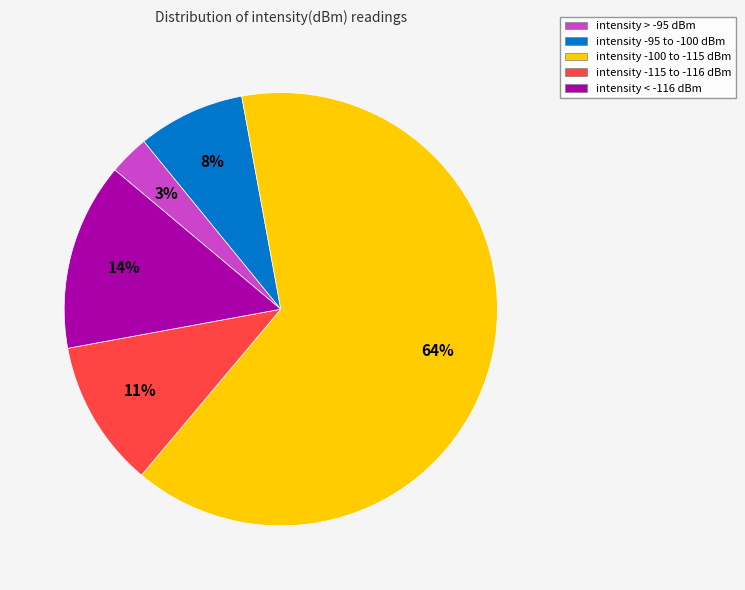

To the nearest percent, what is the difference between the largest and smallest slice percentages?

61%